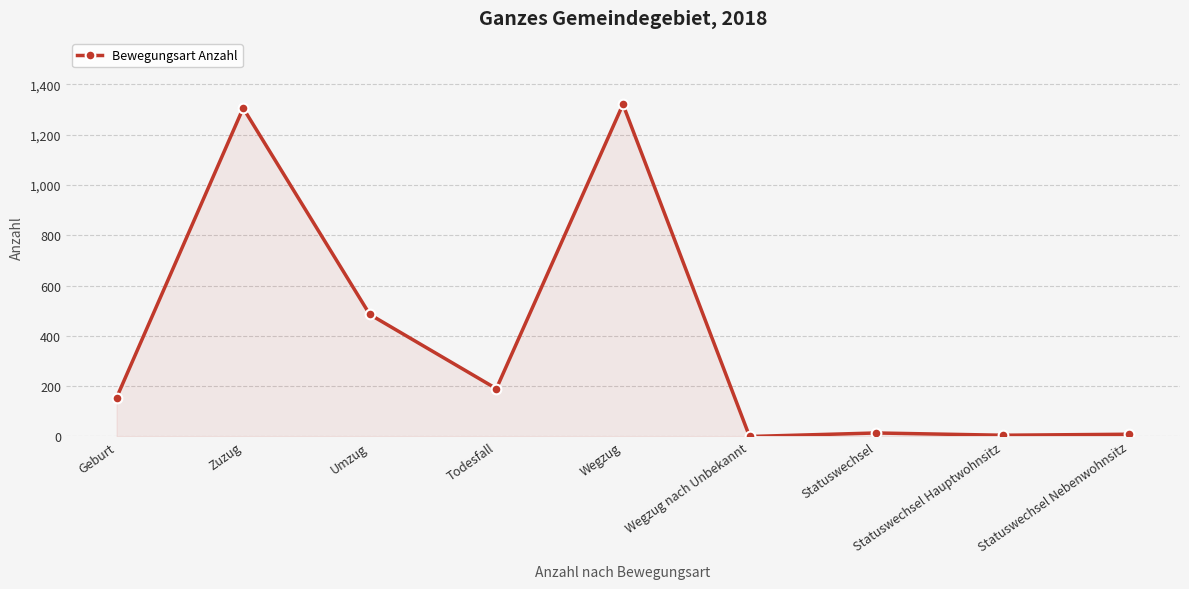

What is the greatest value displayed?

1320